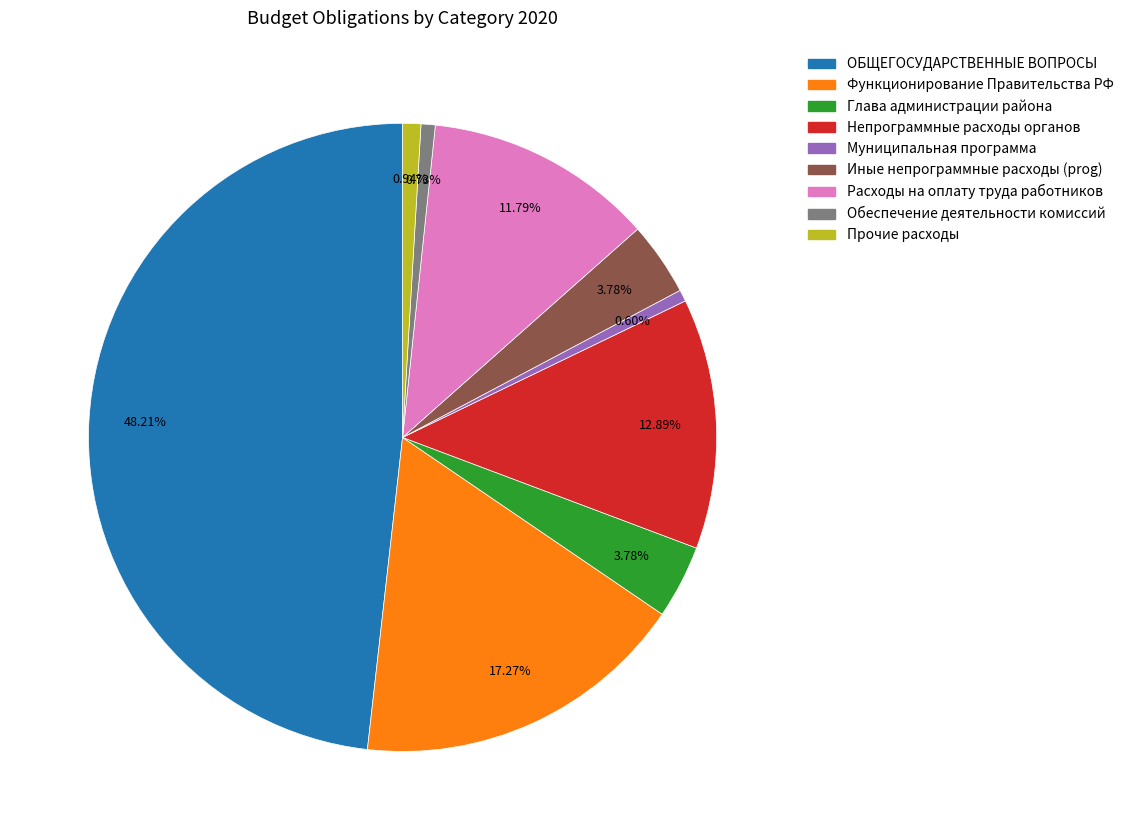

Is there a majority slice in this chart?

No